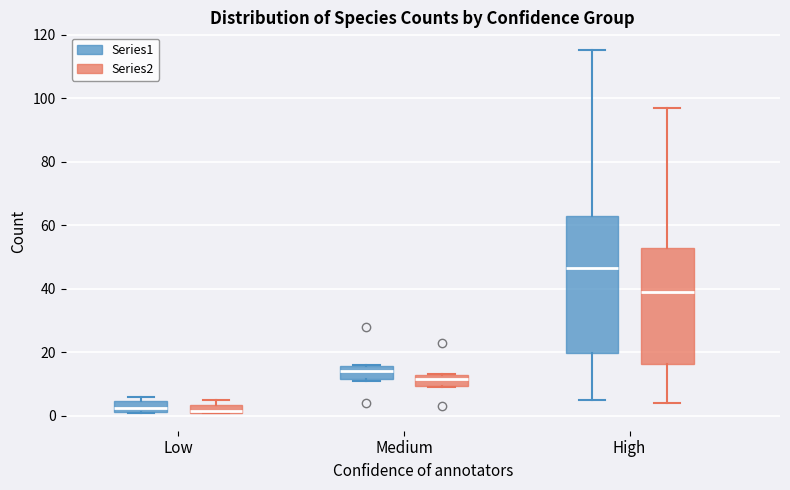

Comparing the boxes themselves (not the whiskers), which one is the tallest?

High (Series1)